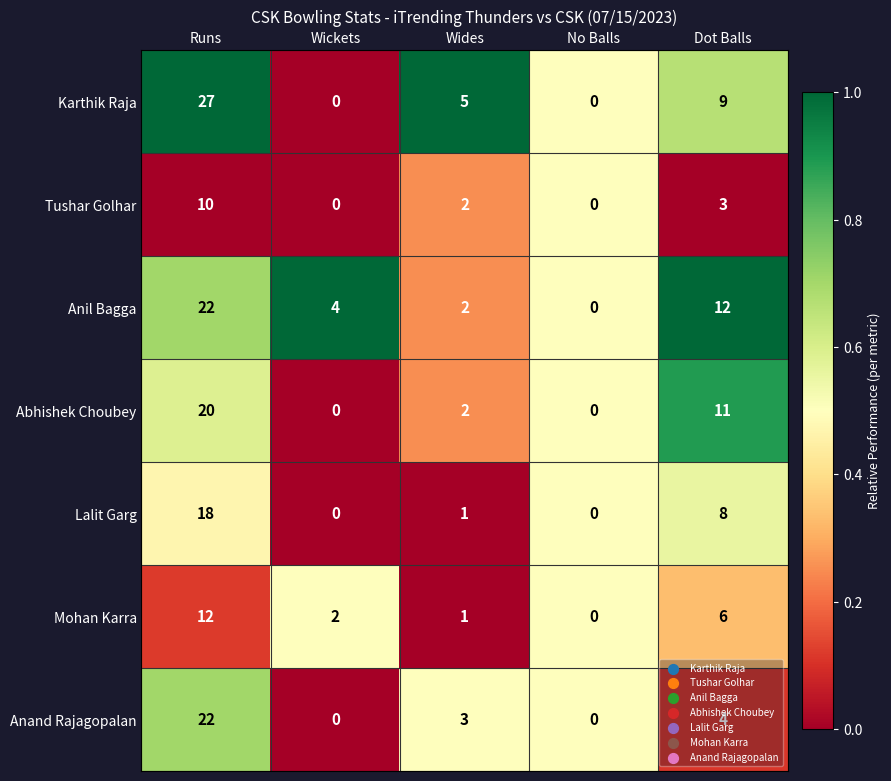

True or false: Mohan Karra has a value of 3 at Wickets.

False